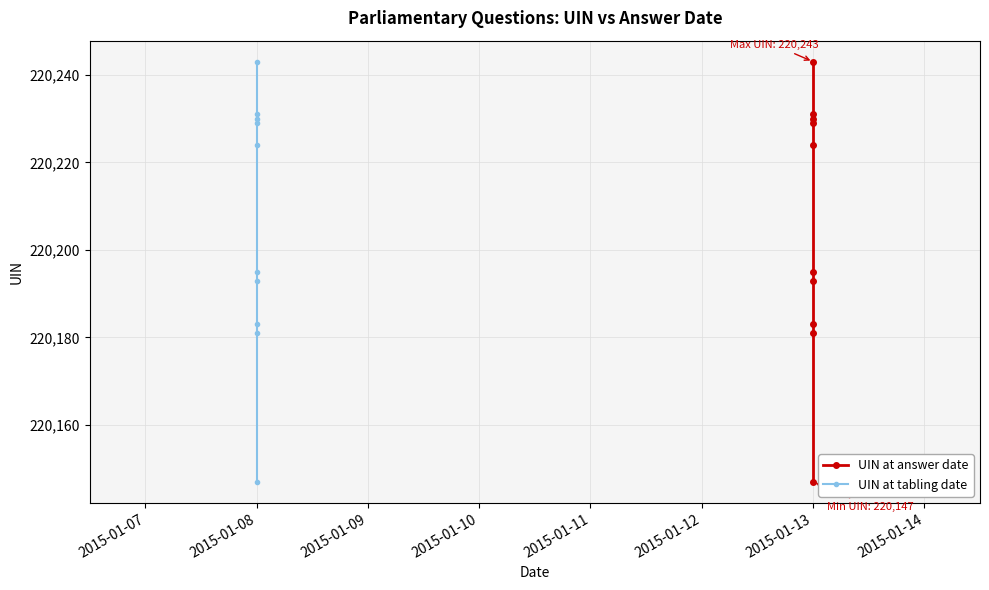

True or false: UIN at tabling date has more than 2 interior local peaks.

False